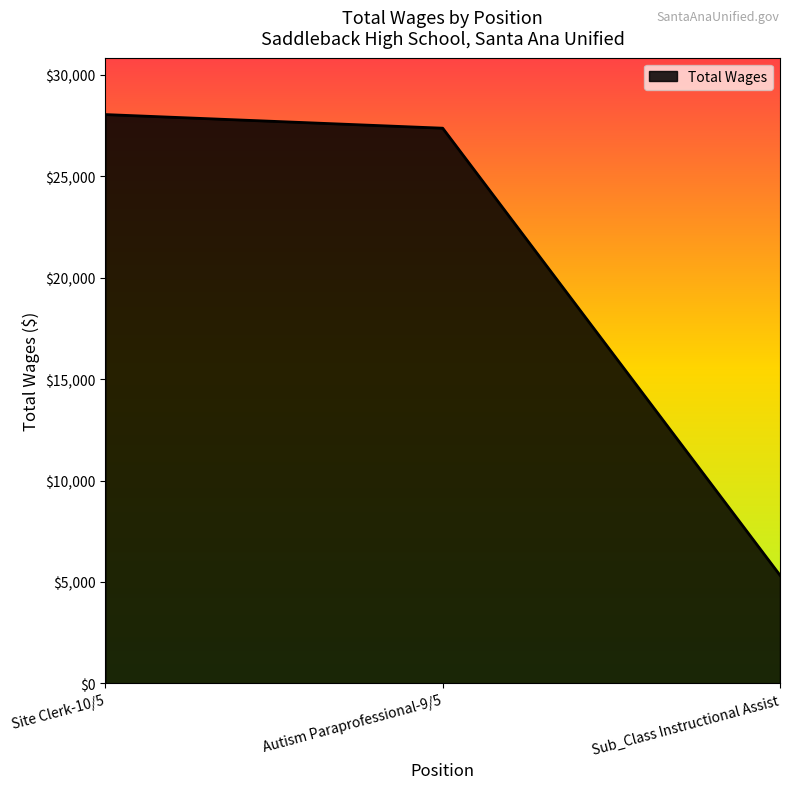

The value at Autism Paraprofessional-9/5 is 14449. True or false?

False